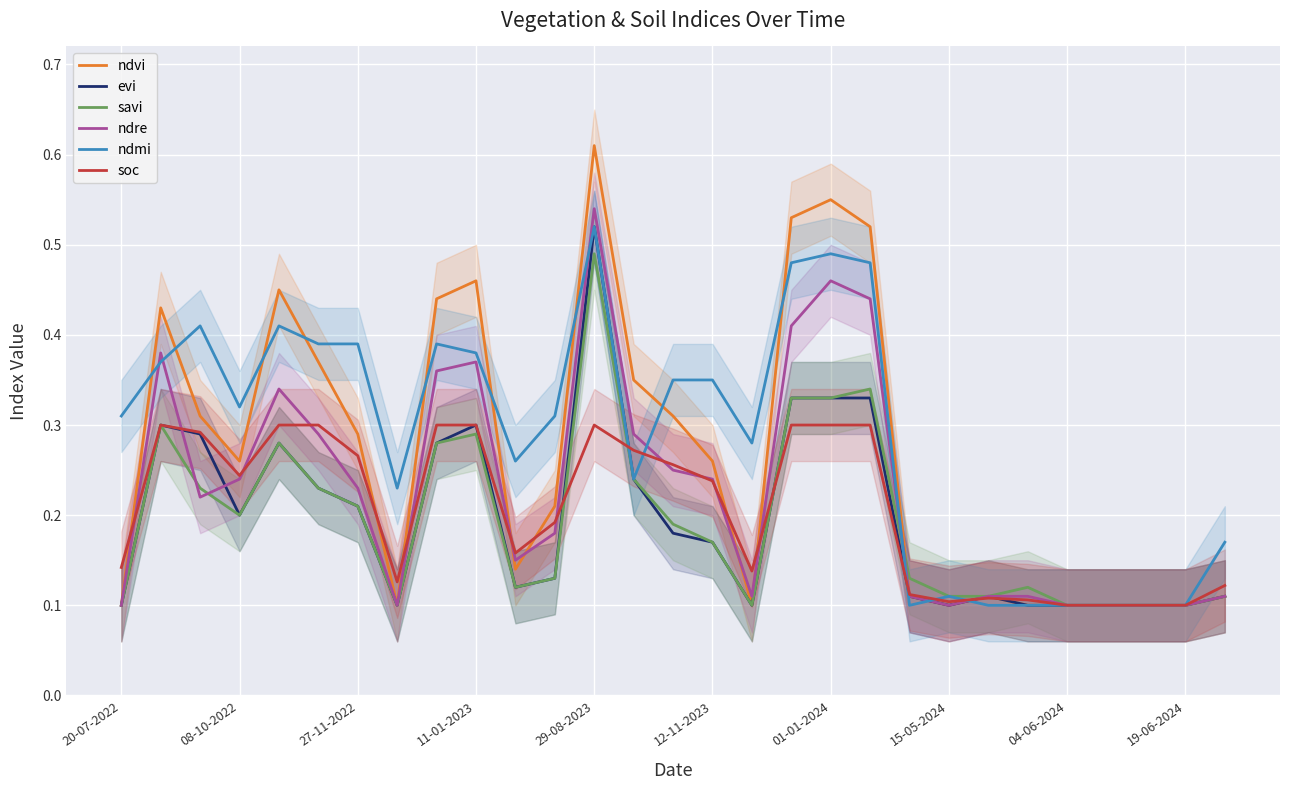

The evi series shows 0.1 at 26. True or false?

False